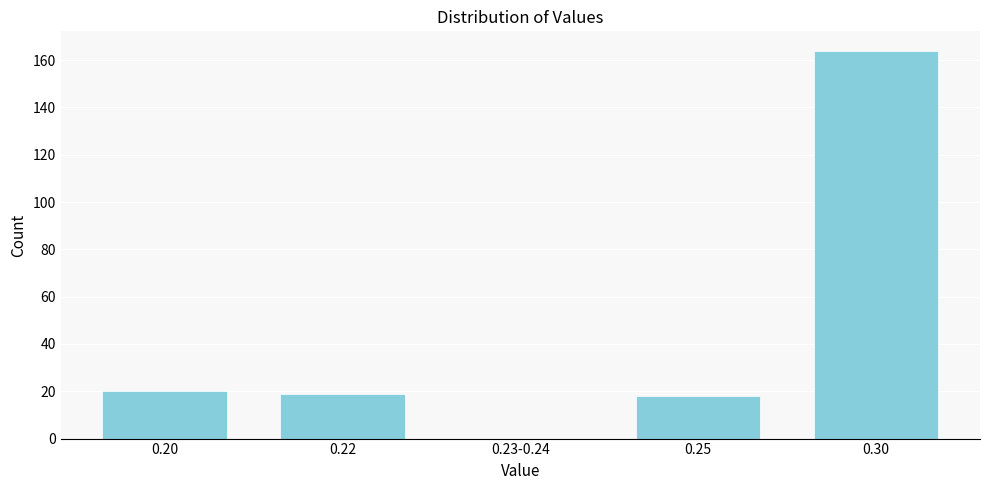

Reading left to right, transcribe all the data shown in this chart.

0.20=20	0.22=19	0.23-0.24=0	0.25=18	0.30=164